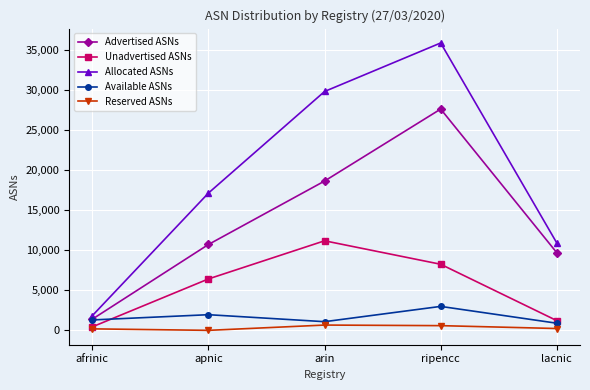

True or false: Advertised ASNs has a value of 10721 at apnic.

True